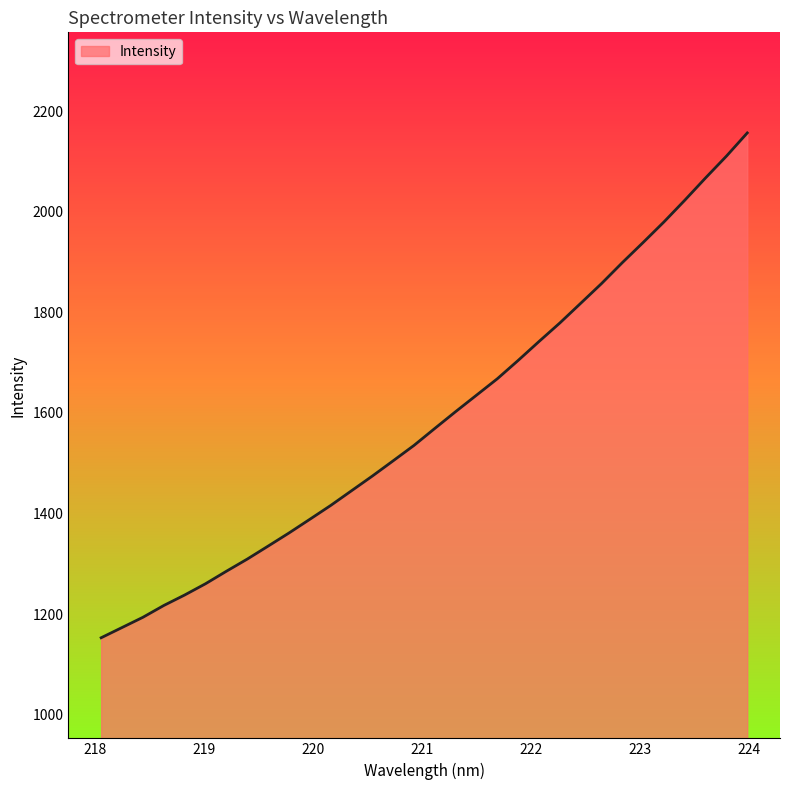

What is the average value?

1588.6